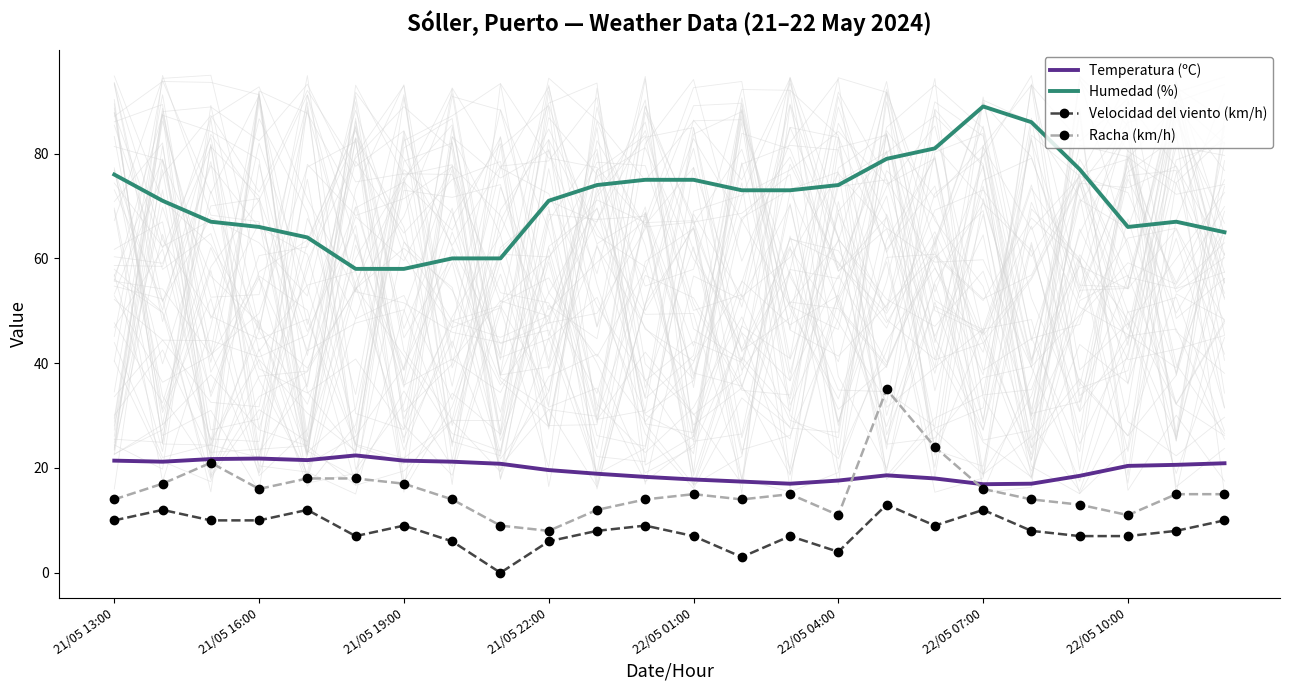

What is the lowest value of the Humedad (%) series?

58.0